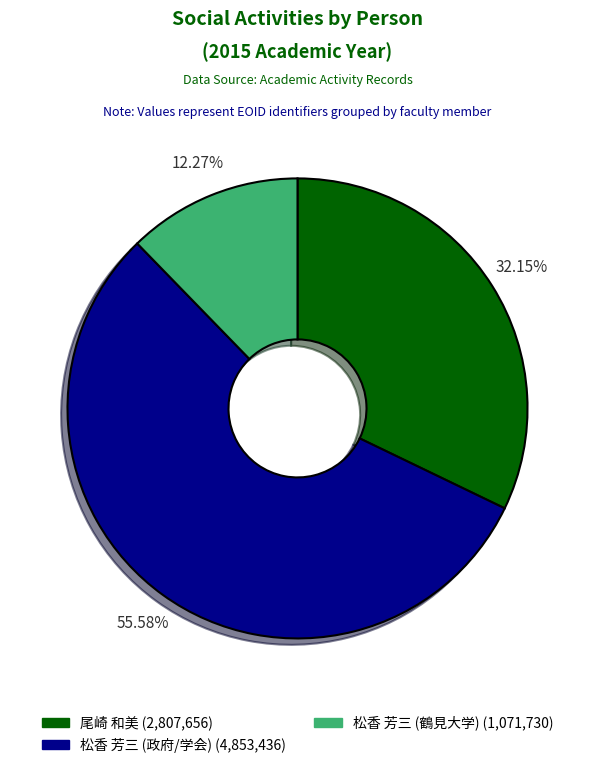

Is there a majority slice in this chart?

Yes